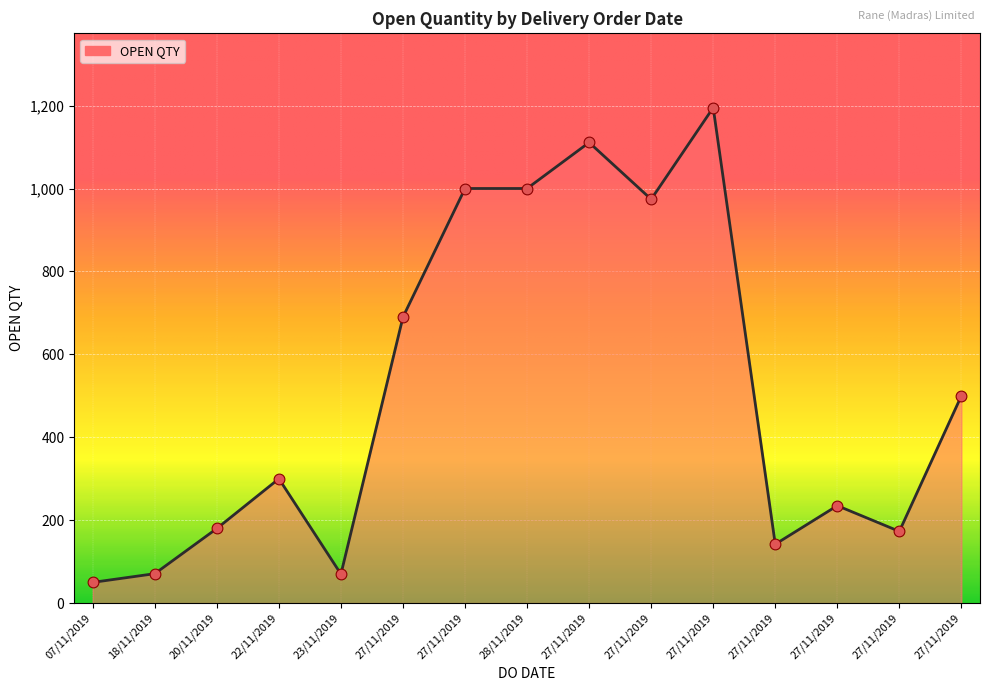

Which has a higher value, 27/11/2019 or 27/11/2019?

27/11/2019